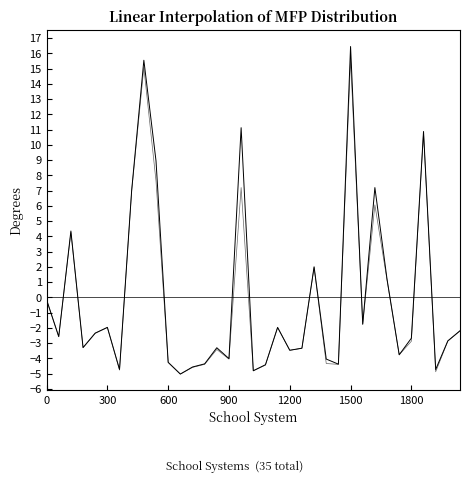

Does the chart display data point markers on the line(s)?

No